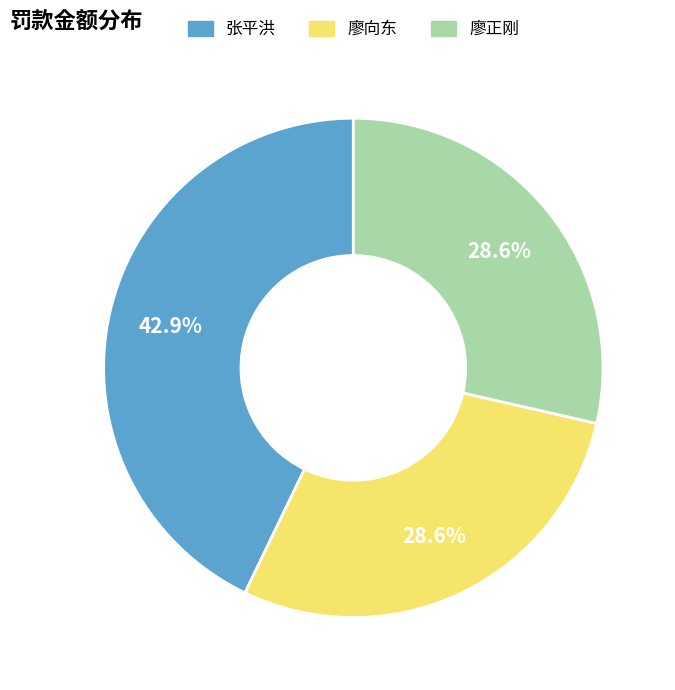

Which slice is the largest?

张平洪